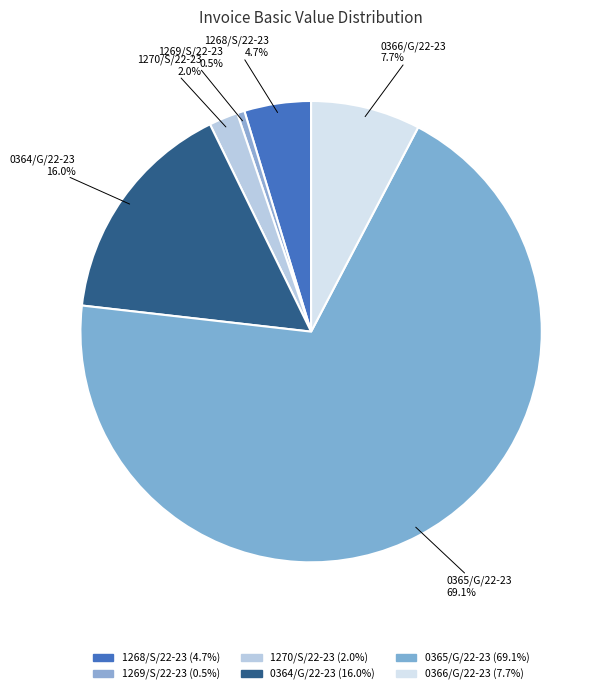

Rank the categories by value from lowest to highest.

1269/S/22-23, 1270/S/22-23, 1268/S/22-23, 0366/G/22-23, 0364/G/22-23, 0365/G/22-23